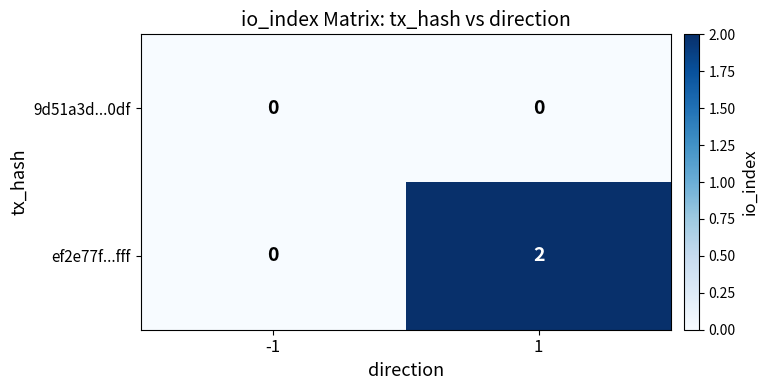

Which series has the largest range (max minus min)?

ef2e77f...fff